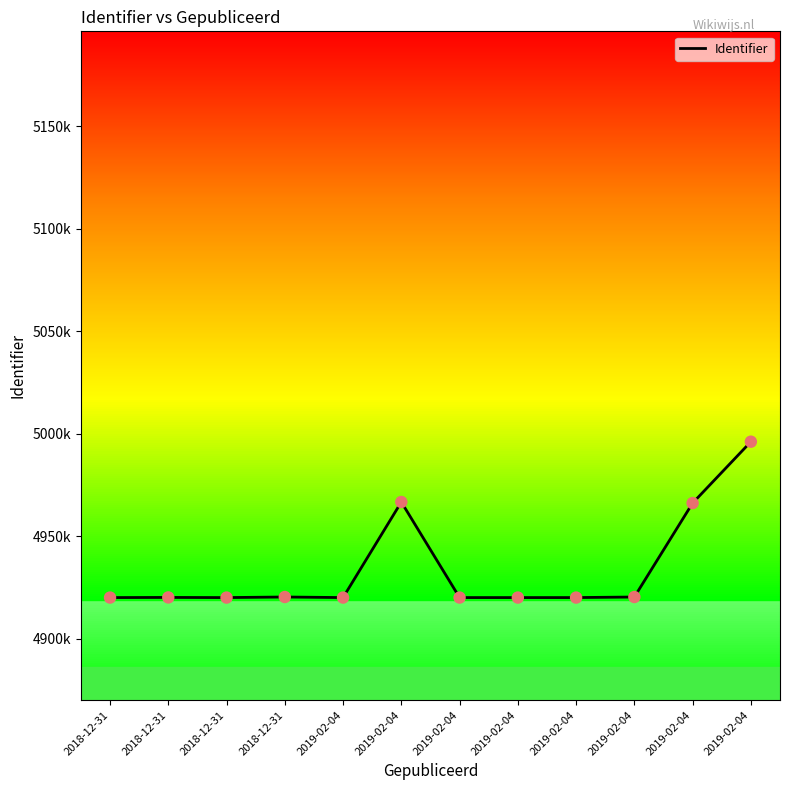

Approximately how many times larger is the value at 2018-12-31 compared to 2019-02-04?

1.0